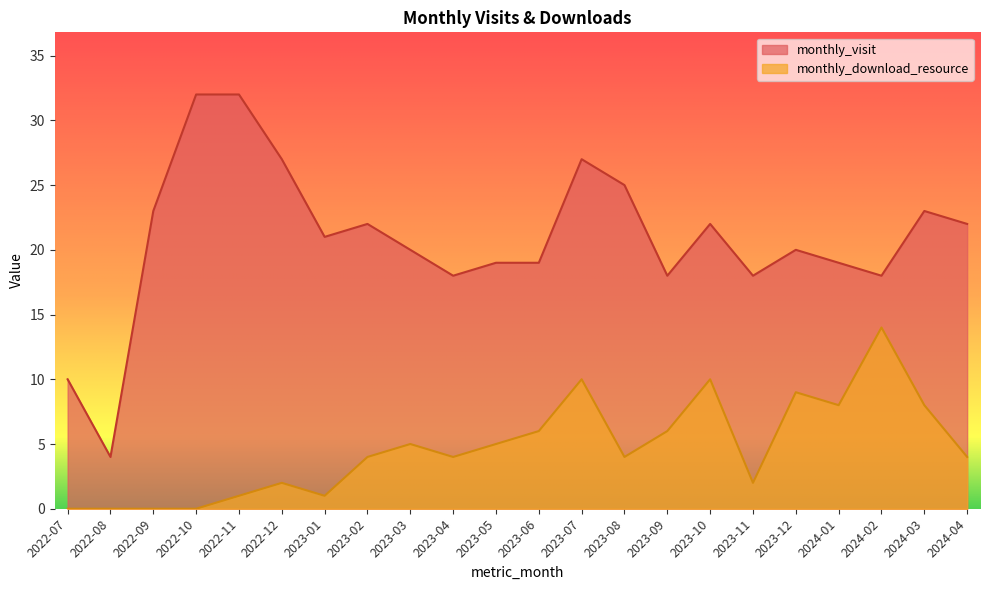

What is the maximum value shown in the chart?

32